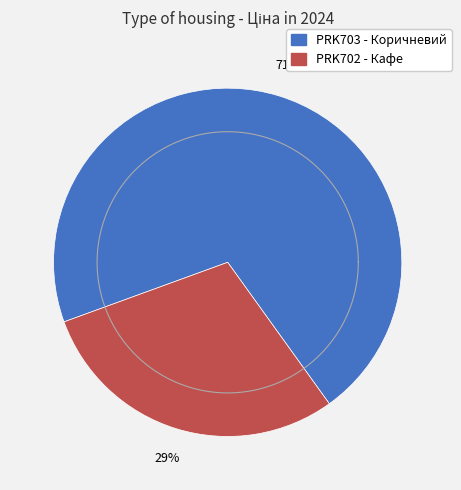

What is the largest slice in the pie chart?

Ламінат AGT Spark PRK703 - Коричневий